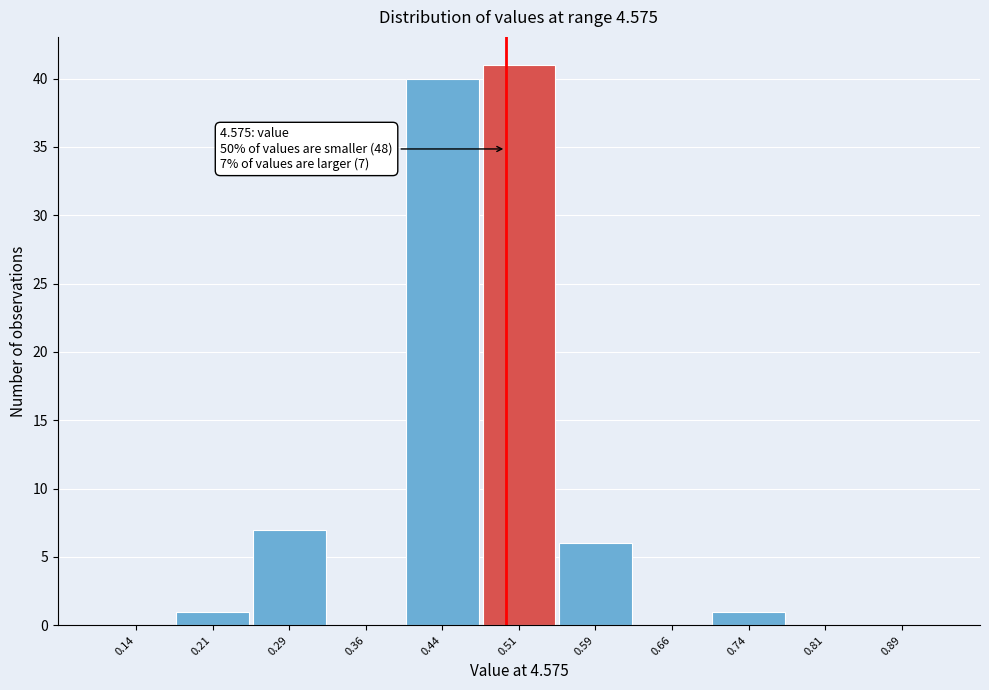

Over which range of the x-axis is the bar tallest?

0.475 to 0.550